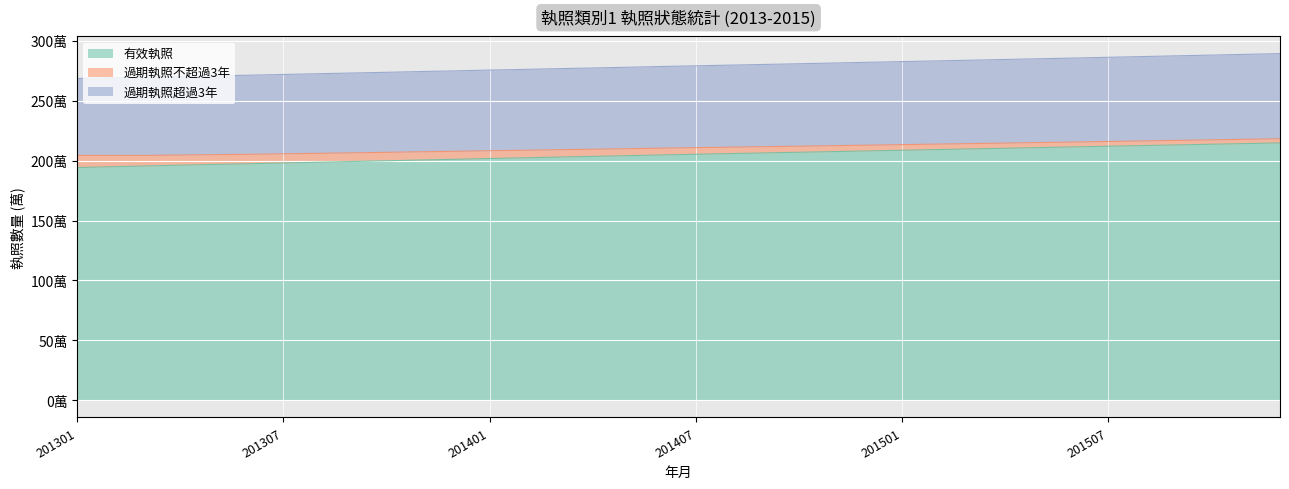

What is the sum of the 有效執照 values at 201502 and 201508?

421.8